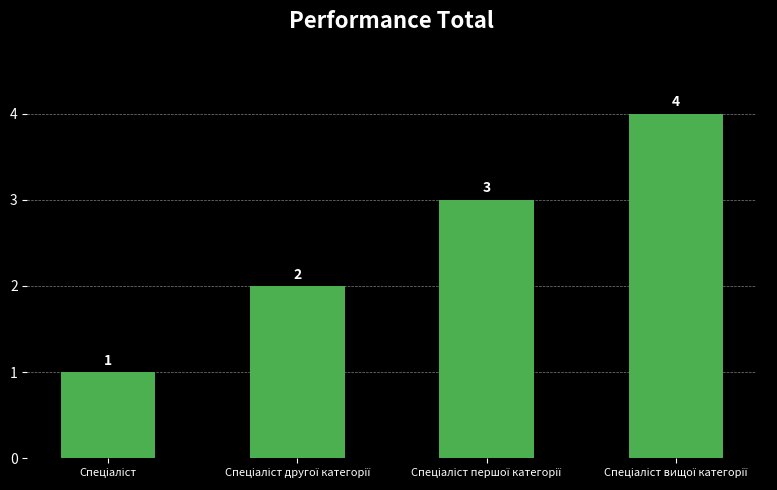

What is the value of the 2nd bar from the left?

2